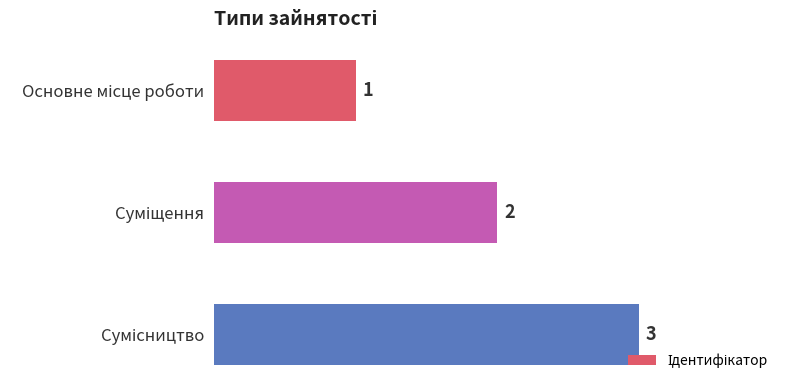

How many data points does each series have?

3